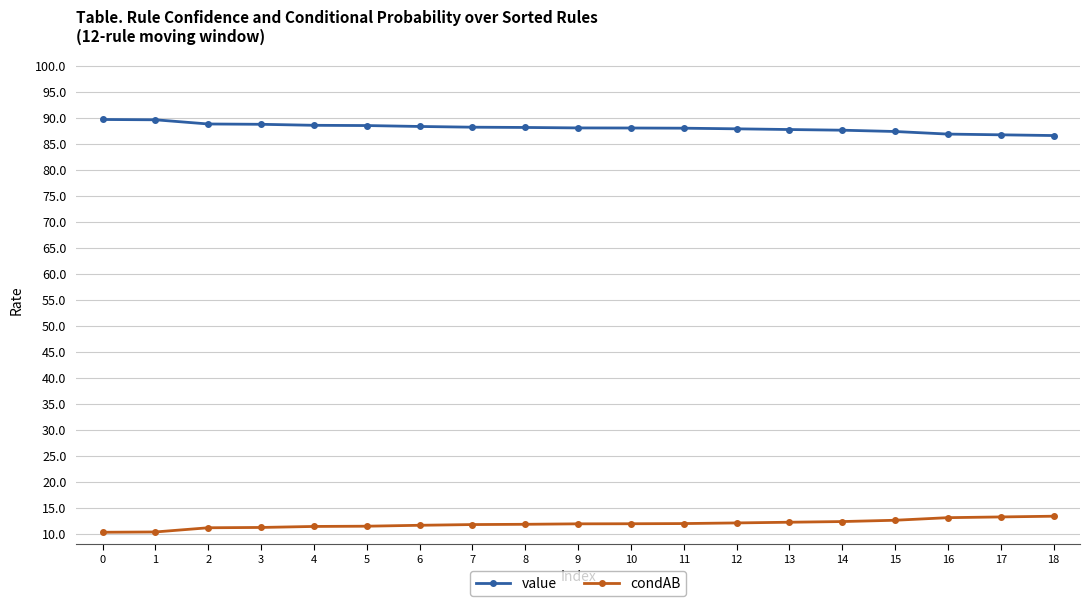

What are all the series names shown in the legend?

value, condAB